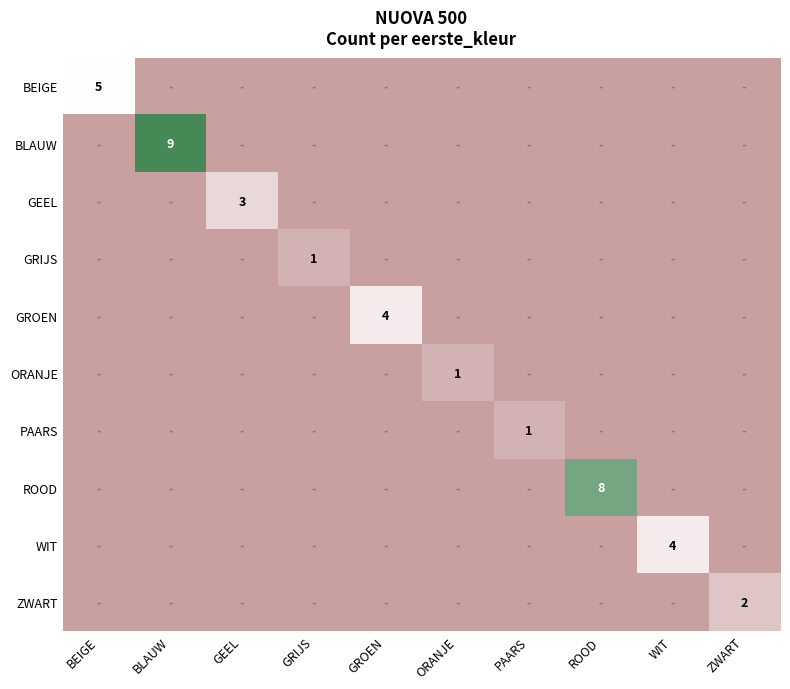

True or false: ORANJE has a value of 1 at ORANJE.

True